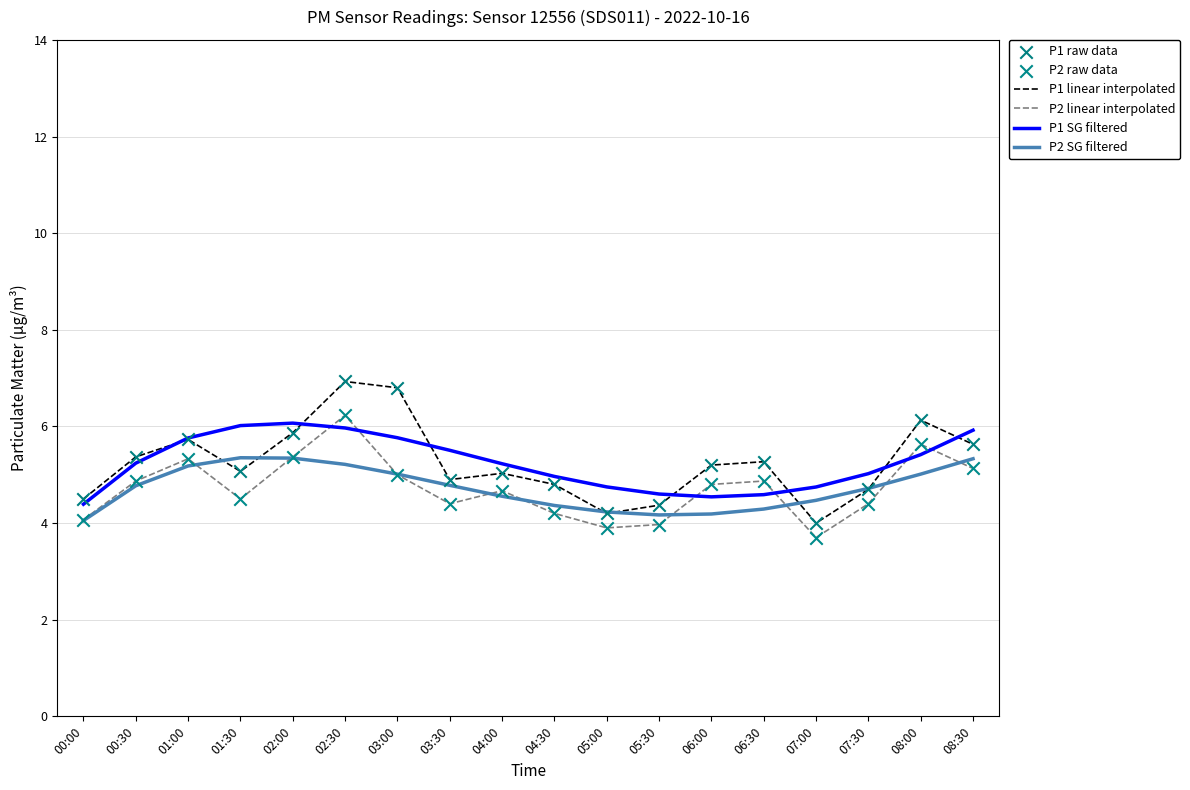

Which series has the largest range (max minus min)?

P1 linear interpolated